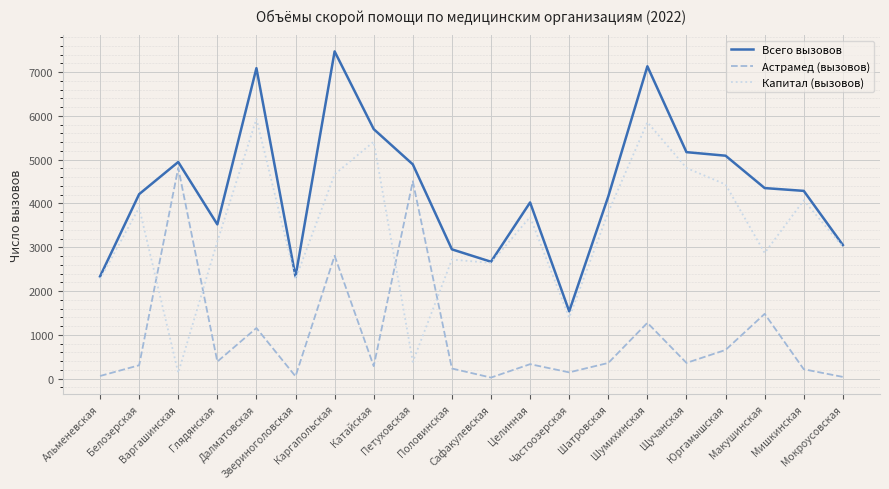

At which label is Капитал (вызовов) closest to 3033?

Мокроусовская